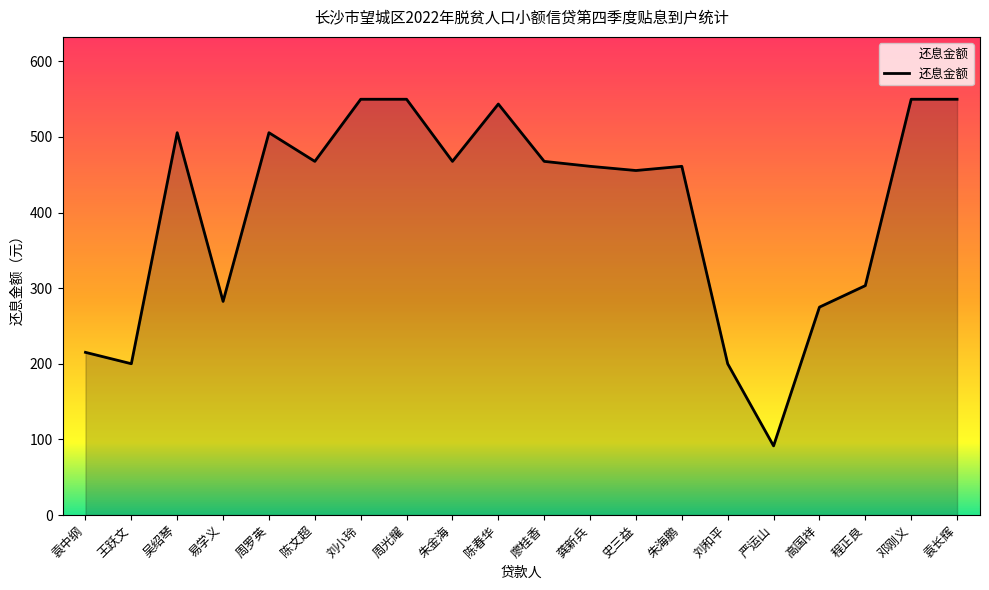

The chart shows a value of 180.4 at 吴绍琴. True or false?

False